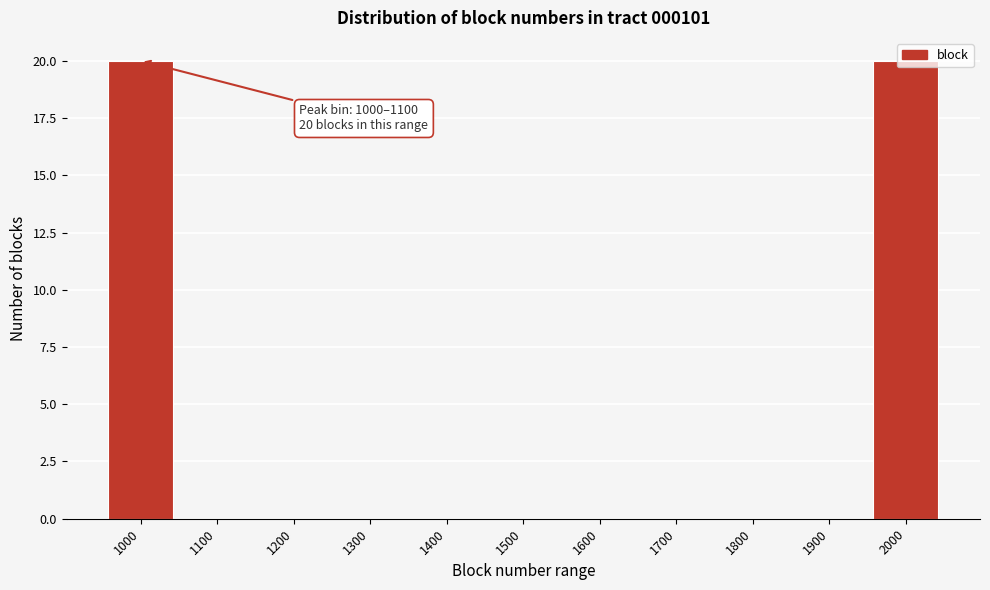

What is the greatest value displayed?

20